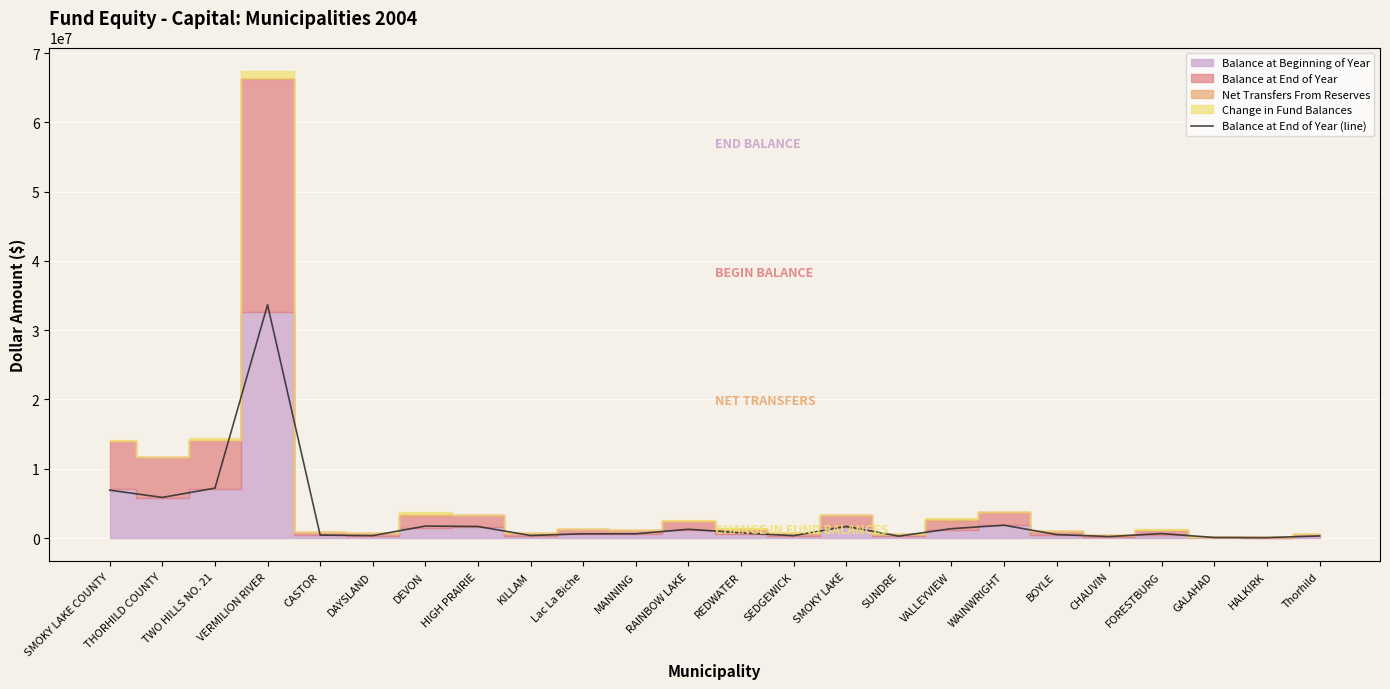

What is the maximum value for Balance at End of Year (line)?

33672527